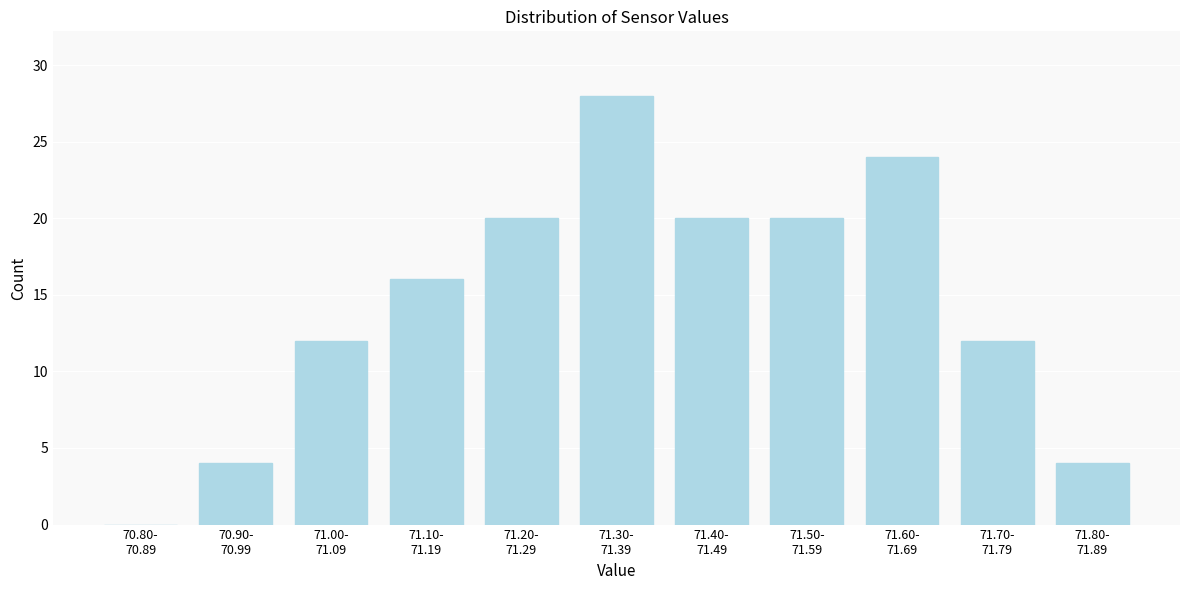

What is the greatest value displayed?

28